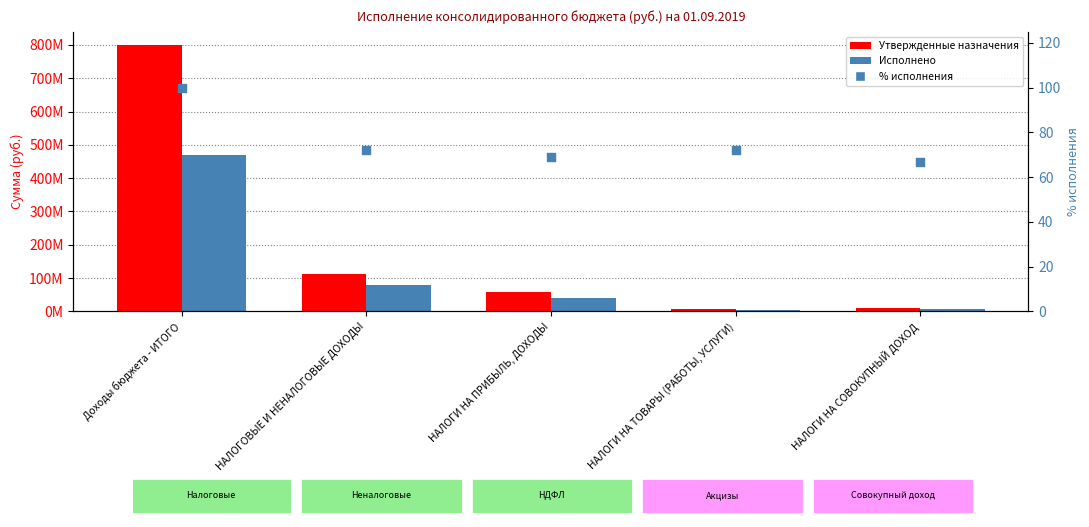

Which series has the largest total across all categories?

Утвержденные назначения